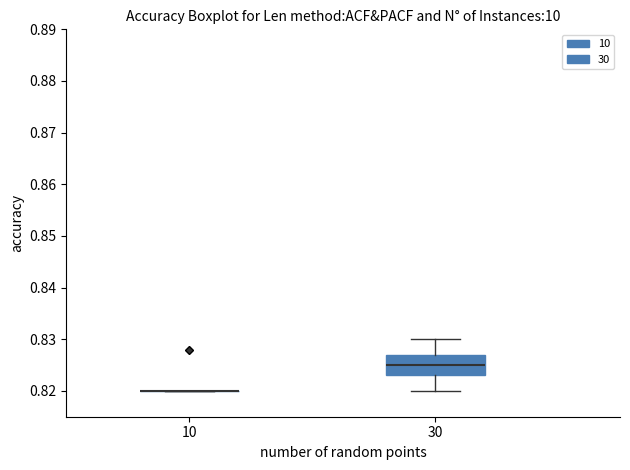

Reading left to right, read every box against the y-axis: the position of its median line, the range the box covers, and the ends of its whiskers. The values are not printed on the chart, so give them approximately, as read against the axis.

10: box collapsed to a line at 0.820, whiskers 0.820 to 0.820
30: median 0.825, box 0.823 to 0.827, whiskers 0.820 to 0.830